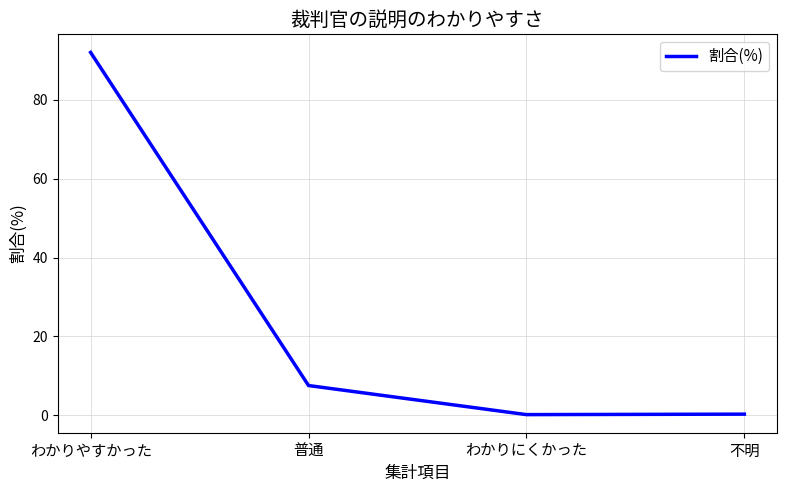

The chart shows a value of 4.4 at 普通. True or false?

False